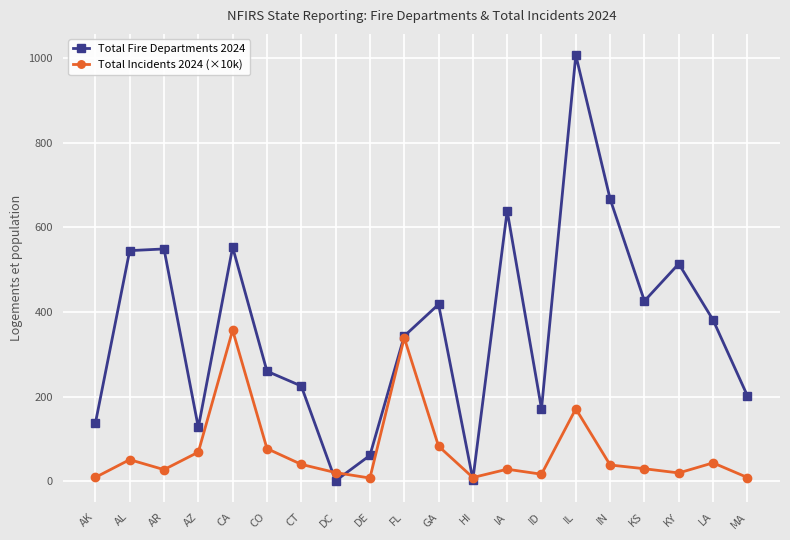

Read the Total Fire Departments 2024 value at AL.

545.0